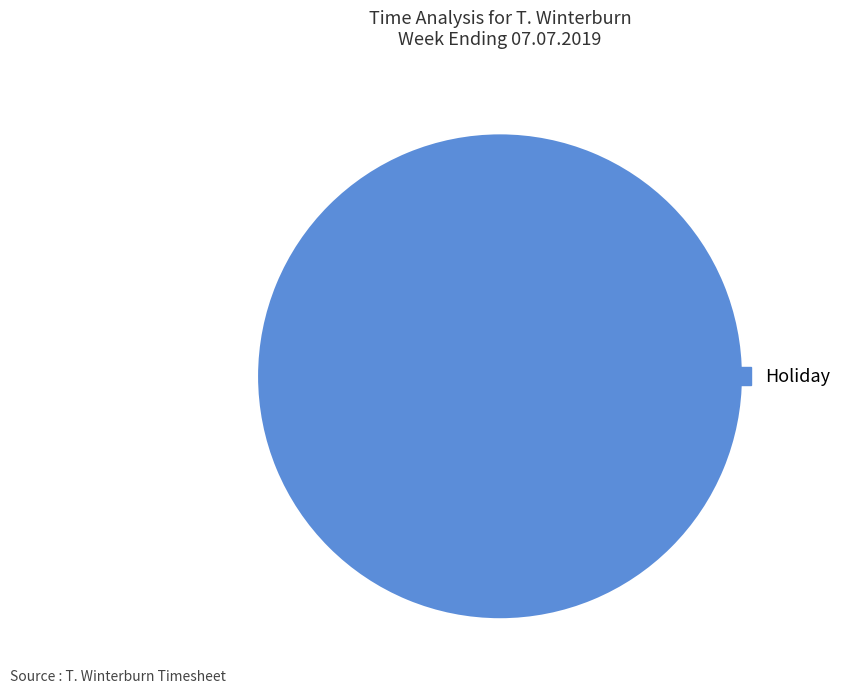

Which slice represents more than half of the pie?

Holiday